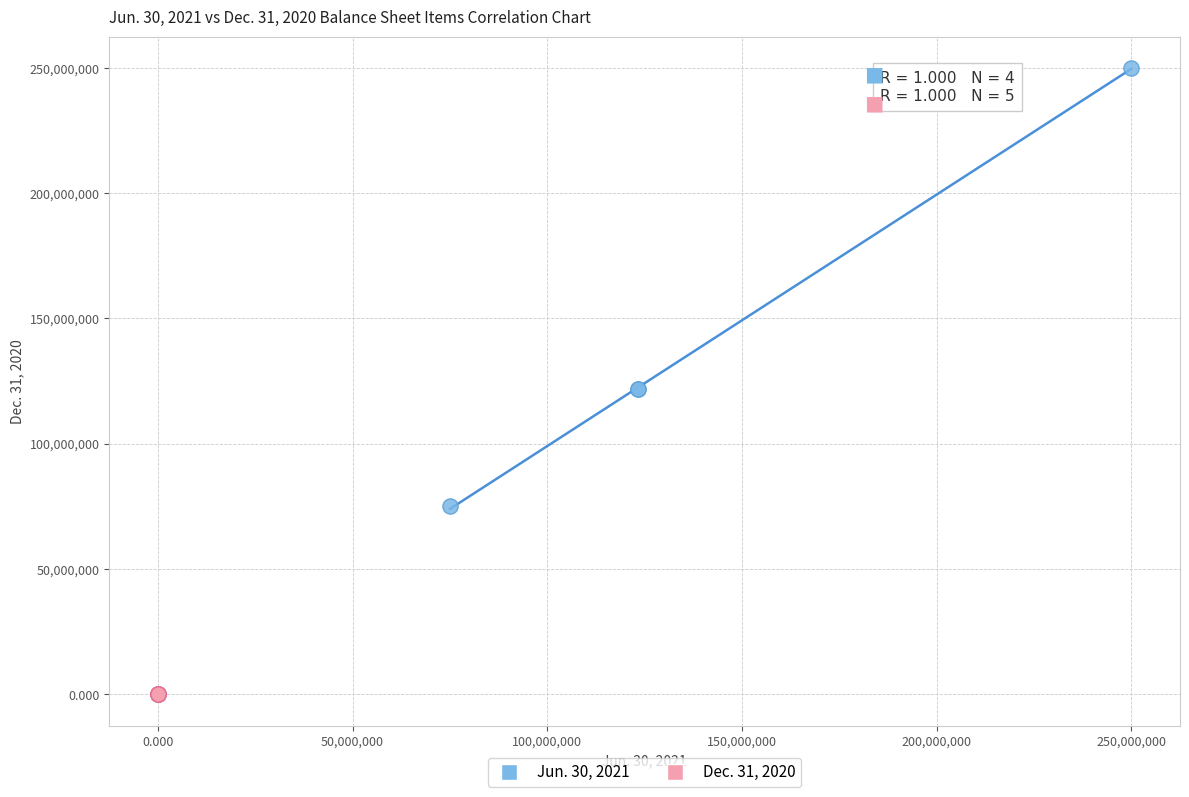

Which series has the largest Y range (max minus min)?

Jun. 30, 2021